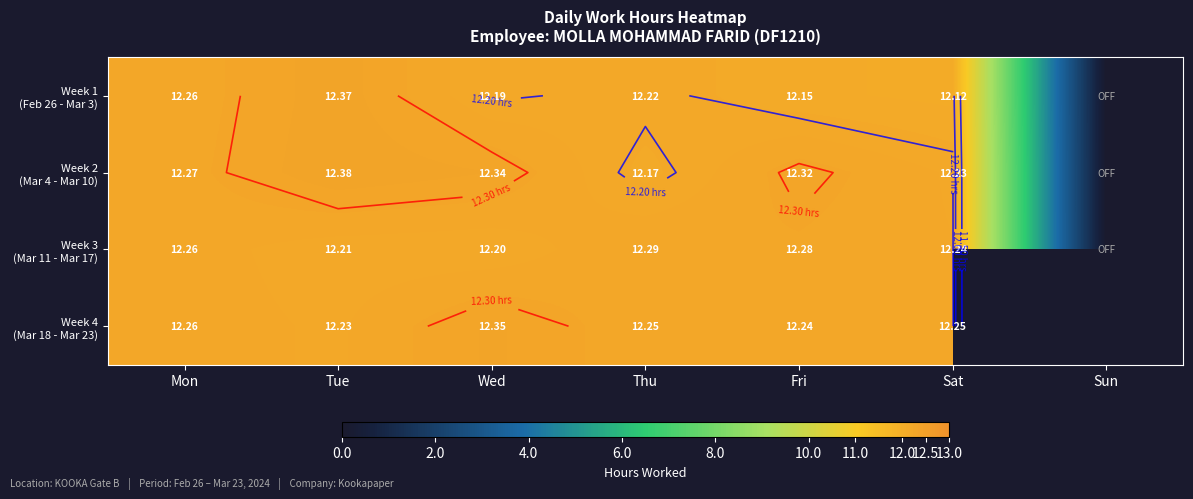

What is the difference between the second highest and second lowest values in the Week 1 (Feb 26 - Mar 3) series?

0.1